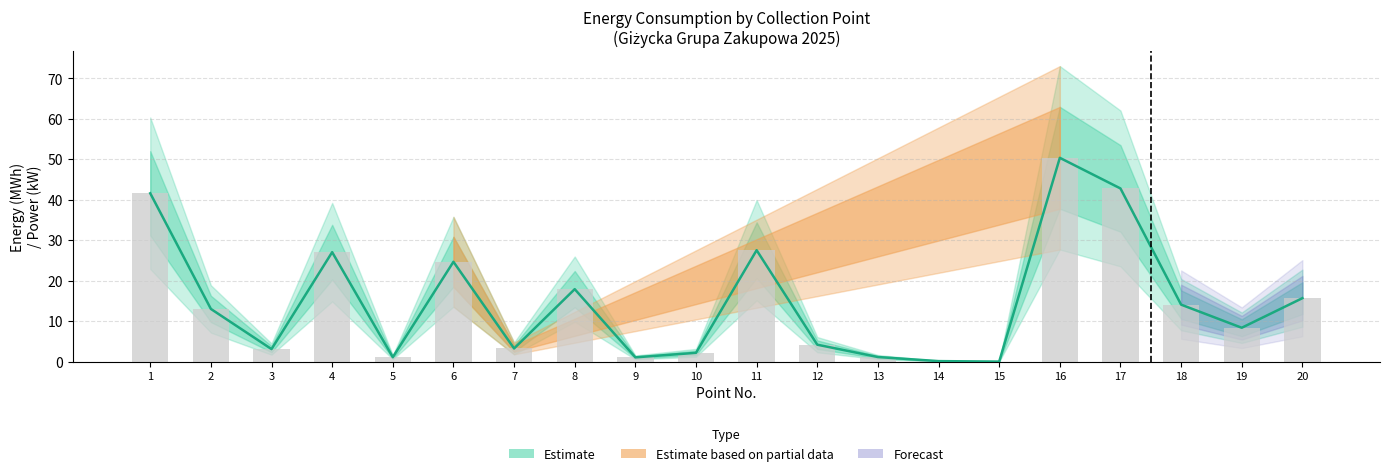

What is the sum of the Strefa I values at 1 and 17?

84.4